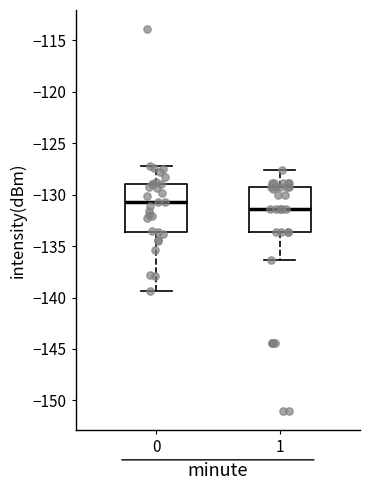

Which box has the highest median line?

0